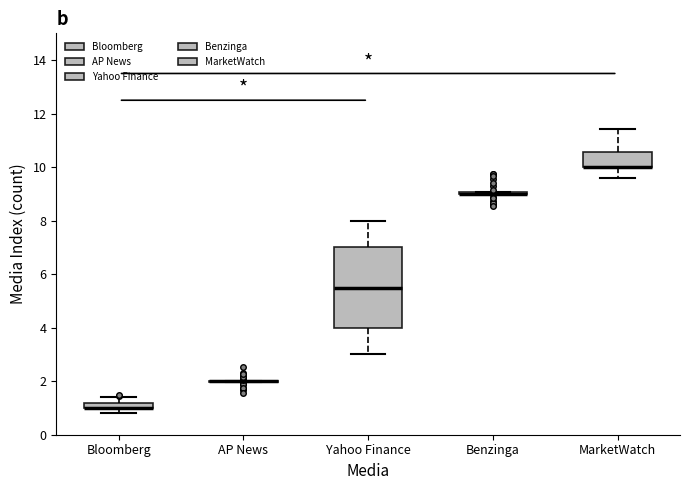

Comparing the boxes themselves (not the whiskers), which one is the tallest?

Yahoo Finance